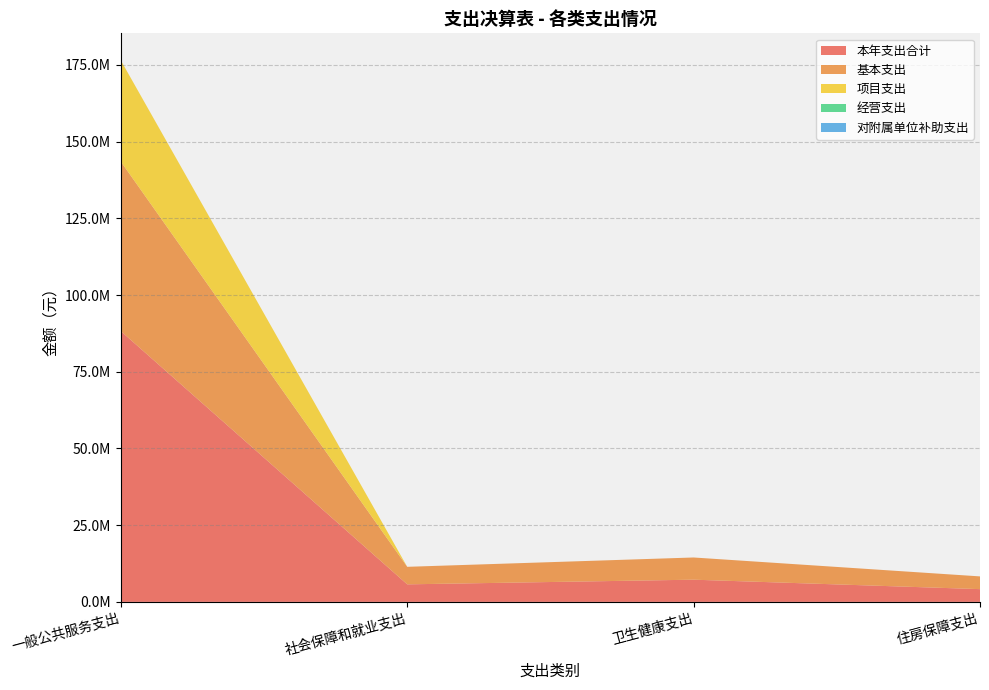

Reading left to right, list all the values displayed in this chart.

本年支出合计: 88232855.6	5713919.0	7234035.0	4152726.0
基本支出: 55252328.7	5713919.0	7234035.0	4152726.0
项目支出: 32980526.9	0.0	0.0	0.0
经营支出: 0.0	0.0	0.0	0.0
对附属单位补助支出: 0.0	0.0	0.0	0.0